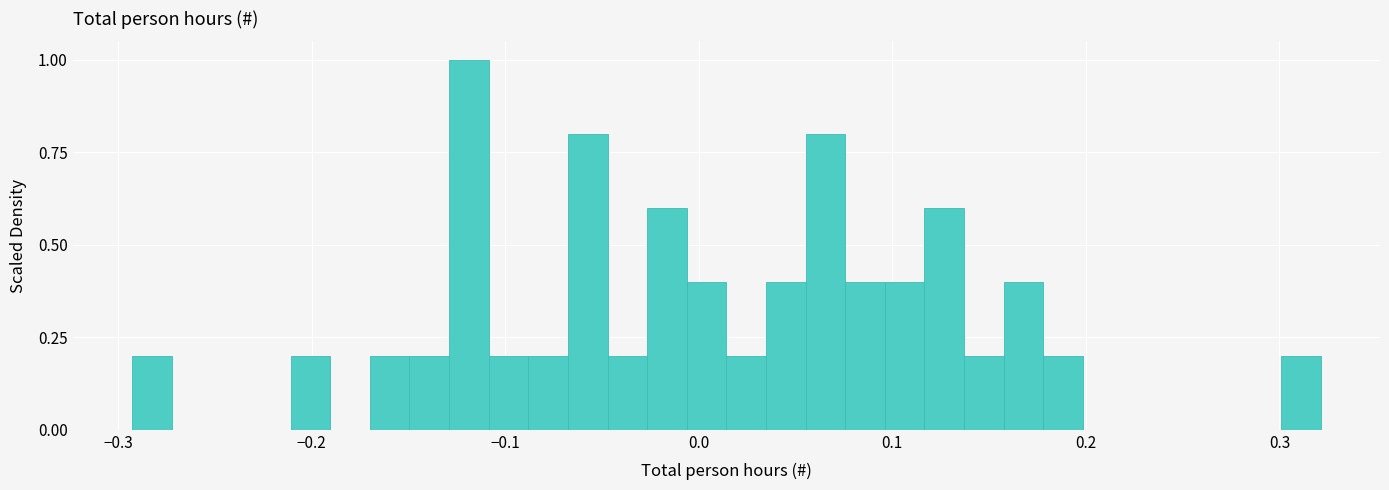

Around what value on the x-axis is the tallest bar? Give the approximate position of its centre, as read against the axis.

-0.12